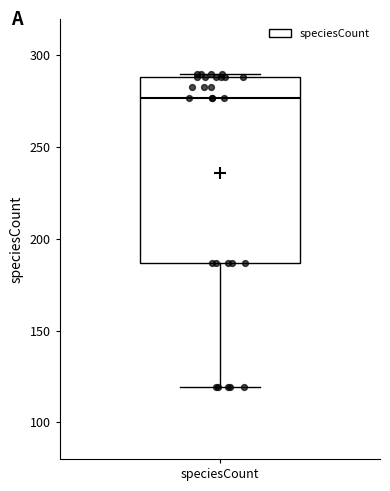

Read this box plot against the y-axis: the position of the median line, the range covered by the box, and the ends of both whiskers. The values are not printed on the chart, so give them approximately, as read against the axis.

median 275, box 185 to 290, whiskers 120 to 290 (just above the box's upper edge)